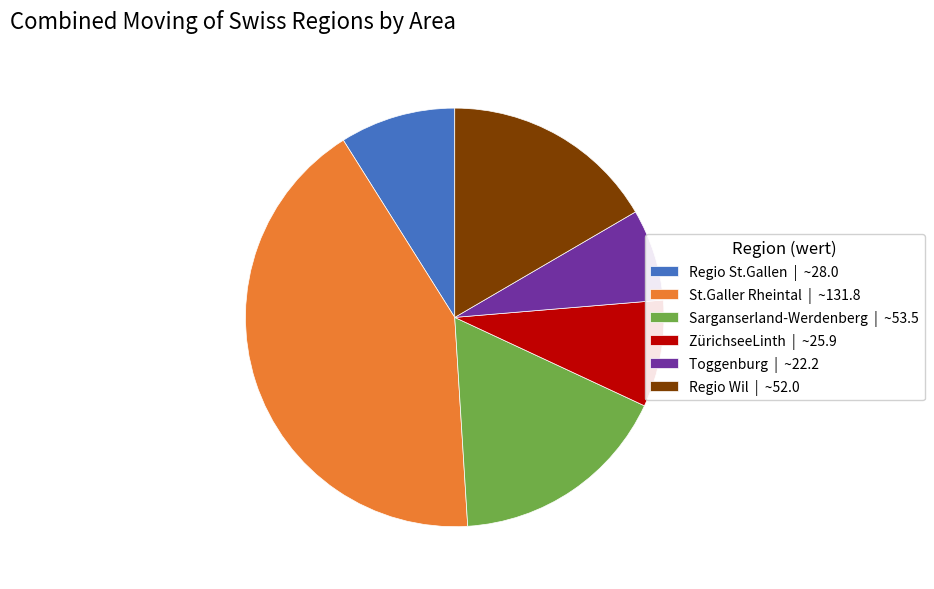

Is there any slice that represents more than half of the pie?

No